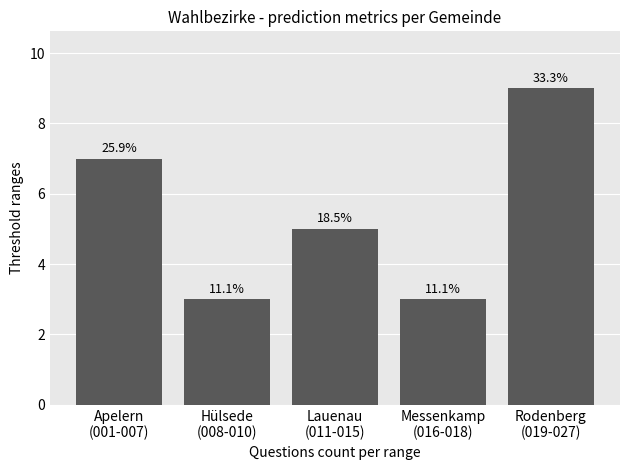

Does the chart contain any negative values?

No